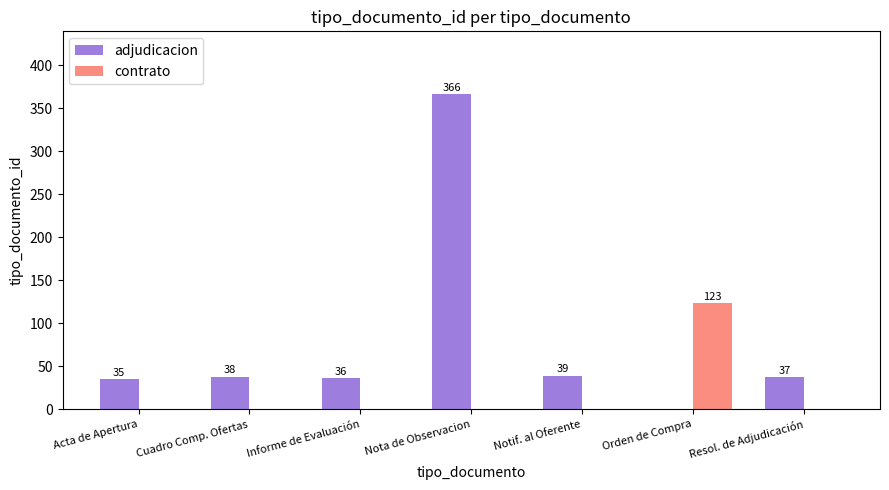

What is the average value of the contrato series?

18